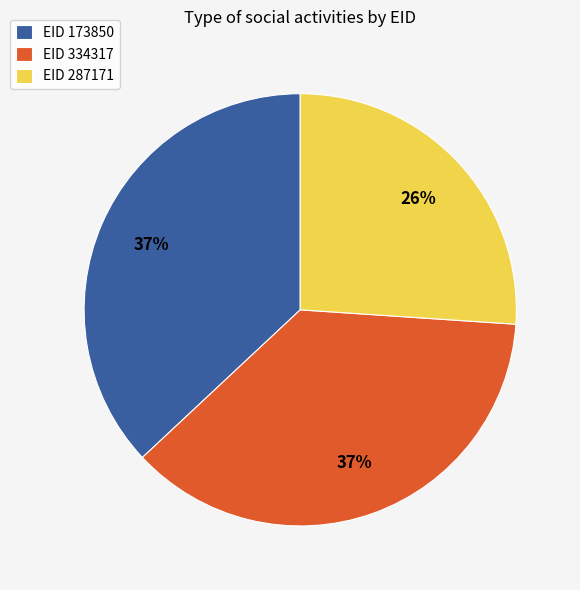

Is EID 173850 the majority of the pie?

No